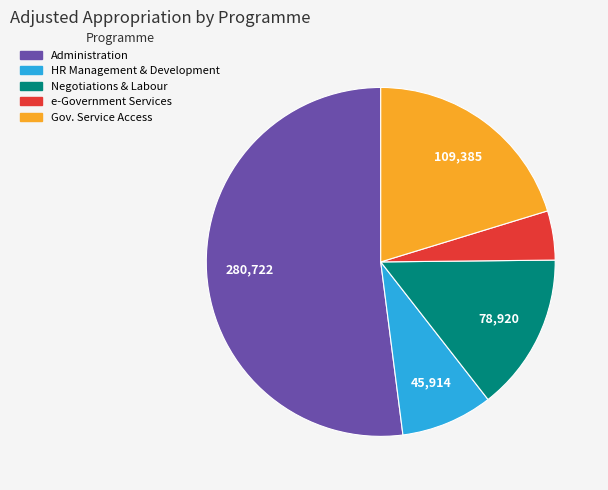

Is there a majority slice in this chart?

Yes